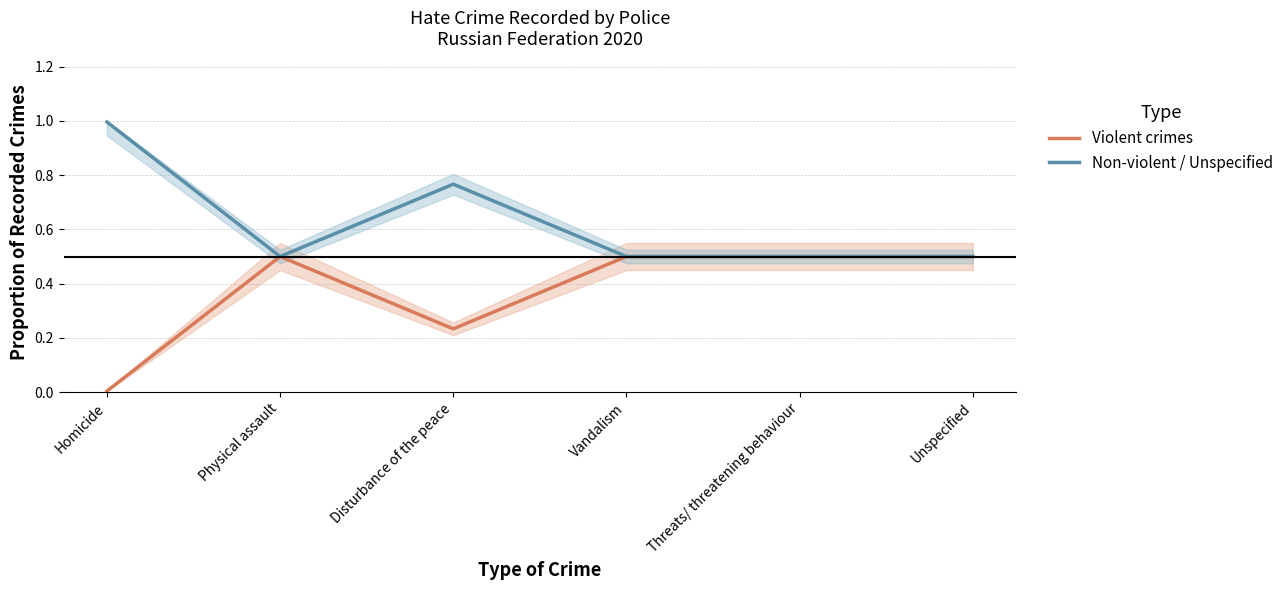

Where is the first local minimum for Non-violent / Unspecified?

Physical assault